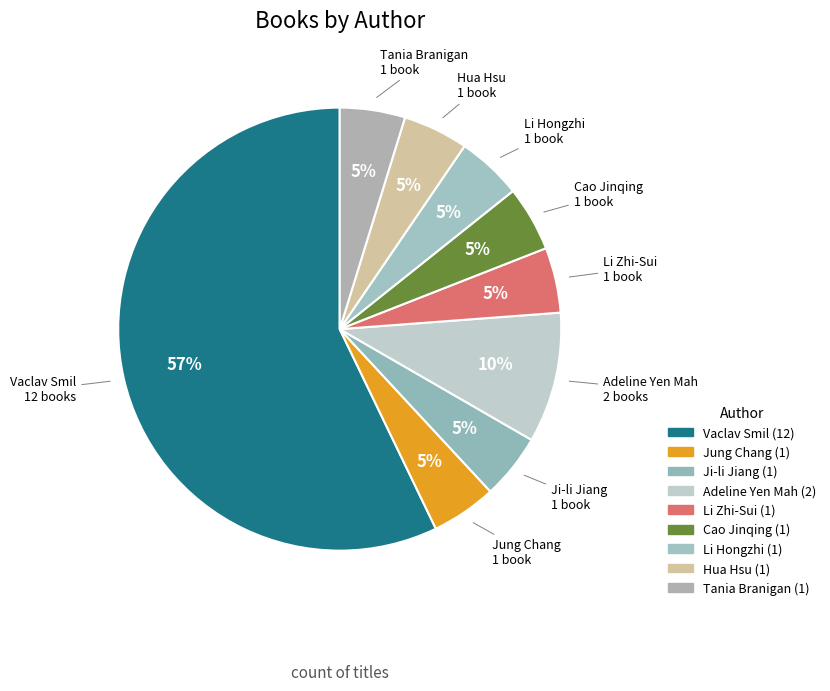

Which category accounts for the majority?

Vaclav Smil